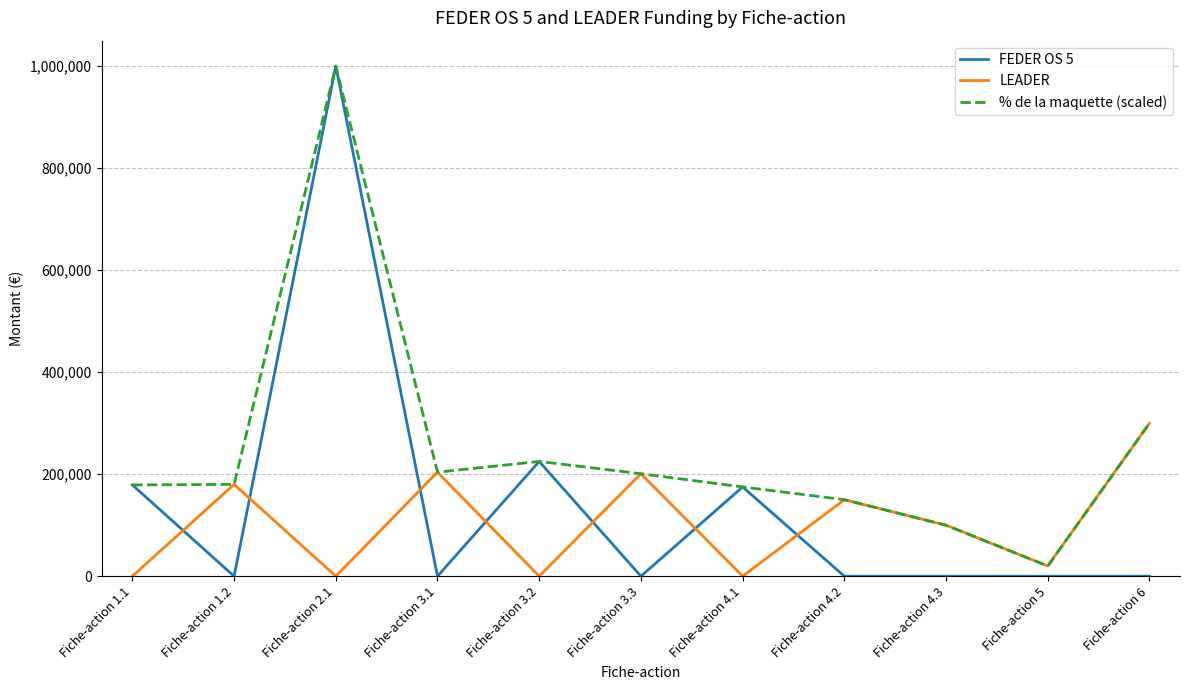

Which series has the widest spread of values?

FEDER OS 5